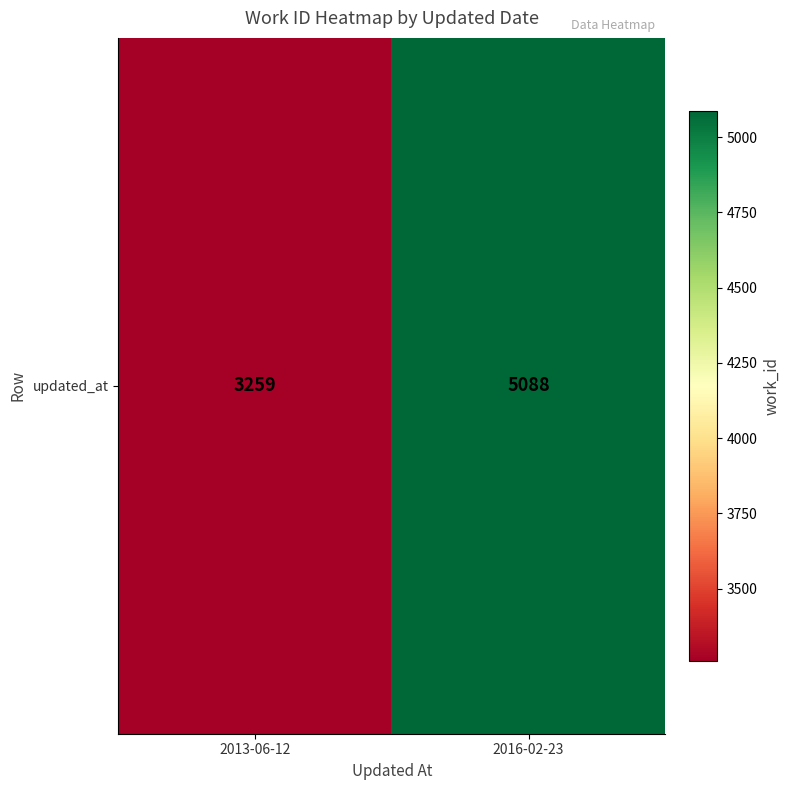

How many values are between 3259 and 5088?

2